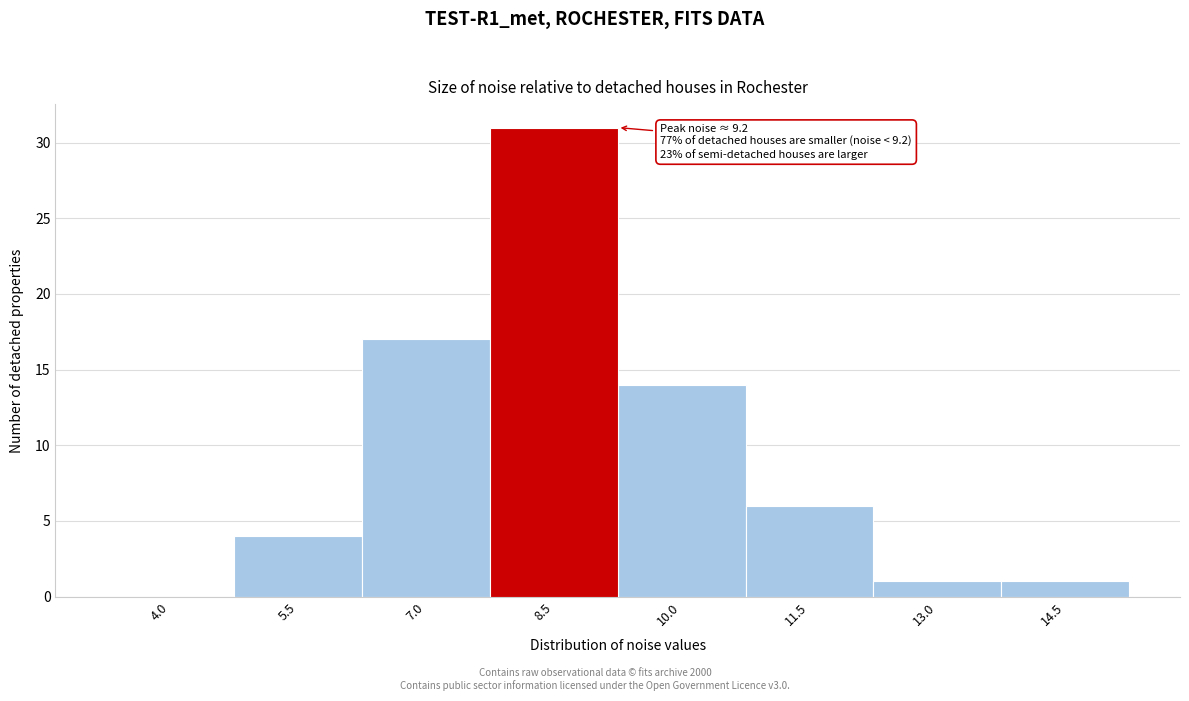

Reading left to right, list all the values displayed in this chart.

4.0=0	5.5=4	7.0=17	8.5=31	10.0=14	11.5=6	13.0=1	14.5=1